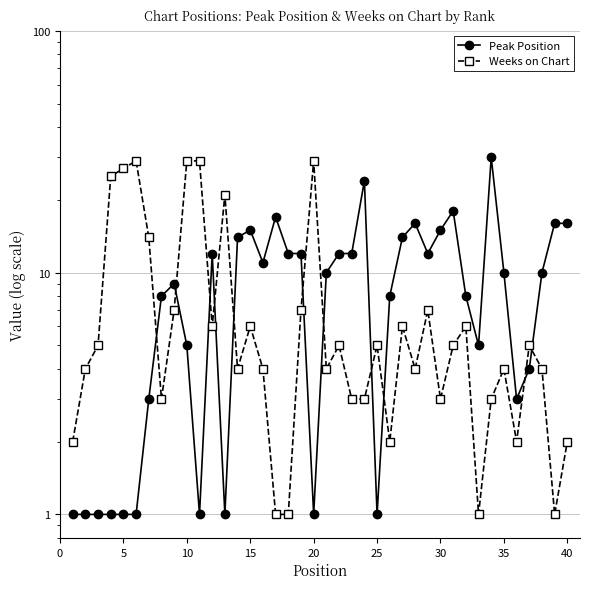

What is the sum of all Peak Position values?

371